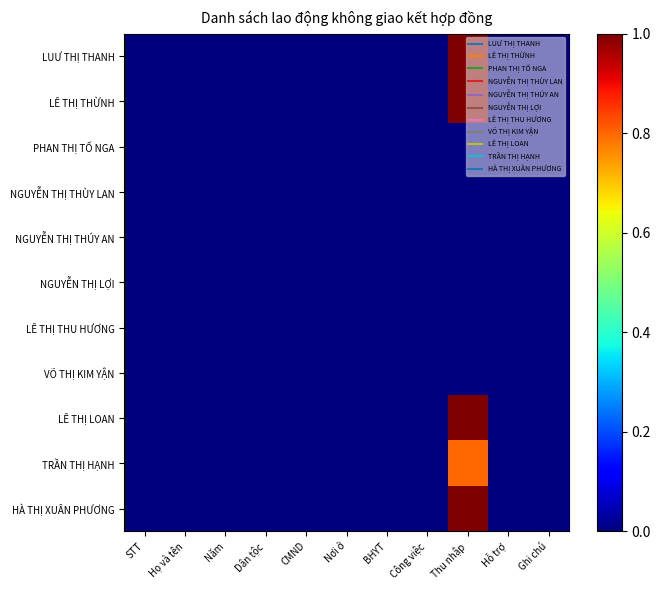

Reading right to left, what are all the values shown in this chart?

LUƯ THỊ THANH: Ghi chú=0.0	Hỗ trợ=0.0	Thu nhập=1.0	Công việc=0.0	BHYT=0.0	Nơi ở=0.0	CMND=0.0	Dân tộc=0.0	Năm=0.0	Họ và tên=0.0	STT=0.0
LÊ THỊ THỪNH: Ghi chú=0.0	Hỗ trợ=0.0	Thu nhập=1.0	Công việc=0.0	BHYT=0.0	Nơi ở=0.0	CMND=0.0	Dân tộc=0.0	Năm=0.0	Họ và tên=0.0	STT=0.0
PHAN THỊ TỐ NGA: Ghi chú=0.0	Hỗ trợ=0.0	Thu nhập=0.0	Công việc=0.0	BHYT=0.0	Nơi ở=0.0	CMND=0.0	Dân tộc=0.0	Năm=0.0	Họ và tên=0.0	STT=0.0
NGUYỄN THỊ THÙY LAN: Ghi chú=0.0	Hỗ trợ=0.0	Thu nhập=0.0	Công việc=0.0	BHYT=0.0	Nơi ở=0.0	CMND=0.0	Dân tộc=0.0	Năm=0.0	Họ và tên=0.0	STT=0.0
NGUYỄN THỊ THÚY AN: Ghi chú=0.0	Hỗ trợ=0.0	Thu nhập=0.0	Công việc=0.0	BHYT=0.0	Nơi ở=0.0	CMND=0.0	Dân tộc=0.0	Năm=0.0	Họ và tên=0.0	STT=0.0
NGUYỄN THỊ LỢI: Ghi chú=0.0	Hỗ trợ=0.0	Thu nhập=0.0	Công việc=0.0	BHYT=0.0	Nơi ở=0.0	CMND=0.0	Dân tộc=0.0	Năm=0.0	Họ và tên=0.0	STT=0.0
LÊ THỊ THU HƯƠNG: Ghi chú=0.0	Hỗ trợ=0.0	Thu nhập=0.0	Công việc=0.0	BHYT=0.0	Nơi ở=0.0	CMND=0.0	Dân tộc=0.0	Năm=0.0	Họ và tên=0.0	STT=0.0
VÕ THỊ KIM YẬN: Ghi chú=0.0	Hỗ trợ=0.0	Thu nhập=0.0	Công việc=0.0	BHYT=0.0	Nơi ở=0.0	CMND=0.0	Dân tộc=0.0	Năm=0.0	Họ và tên=0.0	STT=0.0
LÊ THỊ LOAN: Ghi chú=0.0	Hỗ trợ=0.0	Thu nhập=1.0	Công việc=0.0	BHYT=0.0	Nơi ở=0.0	CMND=0.0	Dân tộc=0.0	Năm=0.0	Họ và tên=0.0	STT=0.0
TRẦN THỊ HẠNH: Ghi chú=0.0	Hỗ trợ=0.0	Thu nhập=0.8	Công việc=0.0	BHYT=0.0	Nơi ở=0.0	CMND=0.0	Dân tộc=0.0	Năm=0.0	Họ và tên=0.0	STT=0.0
HÀ THỊ XUÂN PHƯƠNG: Ghi chú=0.0	Hỗ trợ=0.0	Thu nhập=1.0	Công việc=0.0	BHYT=0.0	Nơi ở=0.0	CMND=0.0	Dân tộc=0.0	Năm=0.0	Họ và tên=0.0	STT=0.0